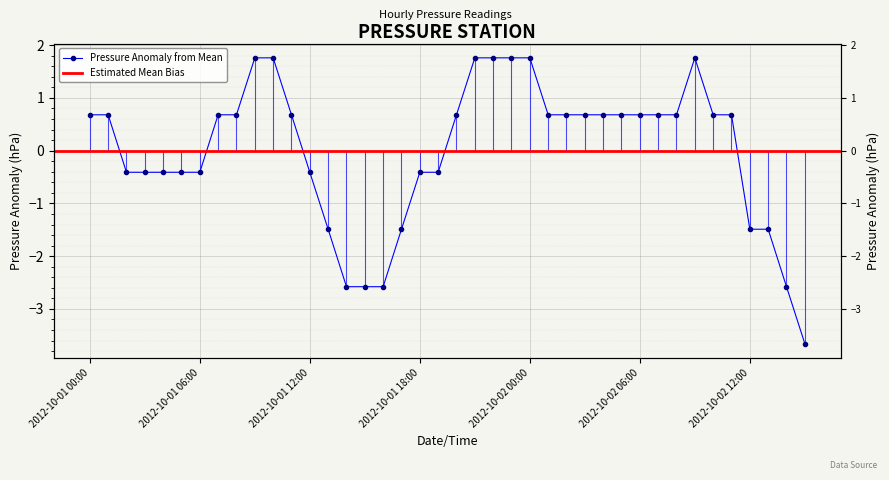

Rank the categories by value from lowest to highest.

2012-10-02 15:00, 2012-10-01 14:00, 2012-10-01 15:00, 2012-10-01 16:00, 2012-10-02 14:00, 2012-10-01 13:00, 2012-10-01 17:00, 2012-10-02 12:00, 2012-10-02 13:00, 2012-10-01 02:00, 2012-10-01 03:00, 2012-10-01 04:00, 2012-10-01 05:00, 2012-10-01 06:00, 2012-10-01 12:00, 2012-10-01 18:00, 2012-10-01 19:00, 2012-10-01 00:00, 2012-10-01 01:00, 2012-10-01 07:00, 2012-10-01 08:00, 2012-10-01 11:00, 2012-10-01 20:00, 2012-10-02 01:00, 2012-10-02 02:00, 2012-10-02 03:00, 2012-10-02 04:00, 2012-10-02 05:00, 2012-10-02 06:00, 2012-10-02 07:00, 2012-10-02 08:00, 2012-10-02 10:00, 2012-10-02 11:00, 2012-10-01 09:00, 2012-10-01 10:00, 2012-10-01 21:00, 2012-10-01 22:00, 2012-10-01 23:00, 2012-10-02 00:00, 2012-10-02 09:00